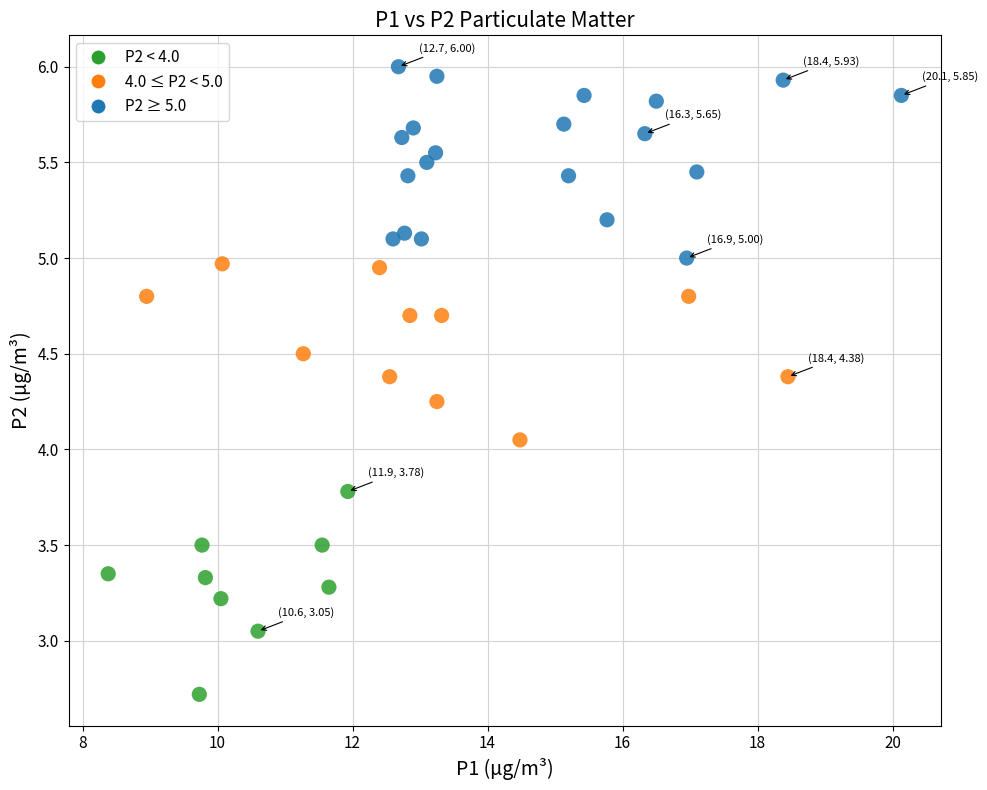

What is the range of Y values (max minus min)?

3.3